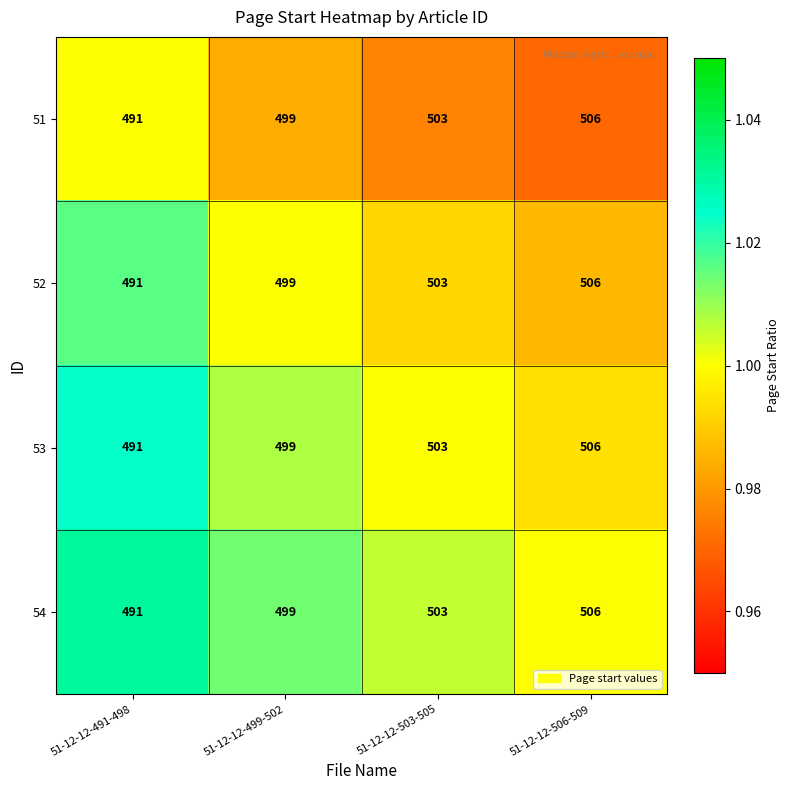

What is the total value across all series at 51-12-12-503-505?

2012